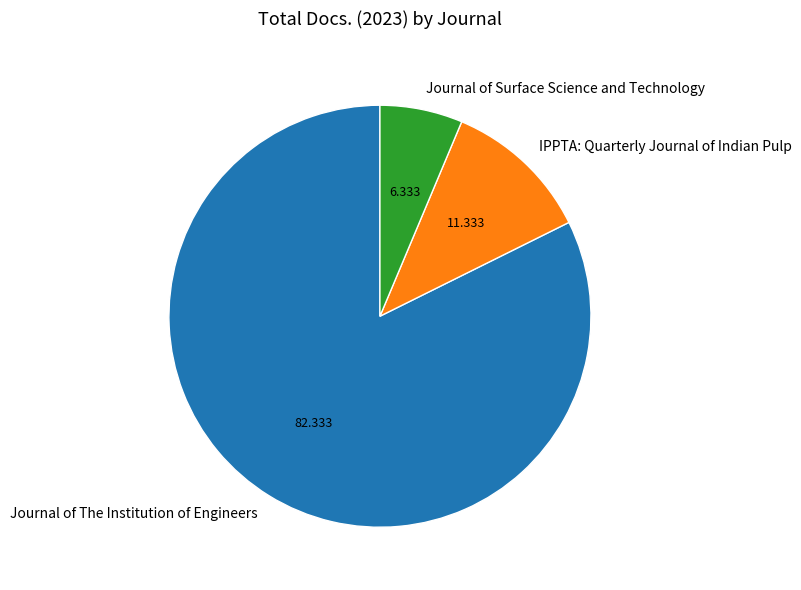

Is there any slice that represents more than half of the pie?

Yes